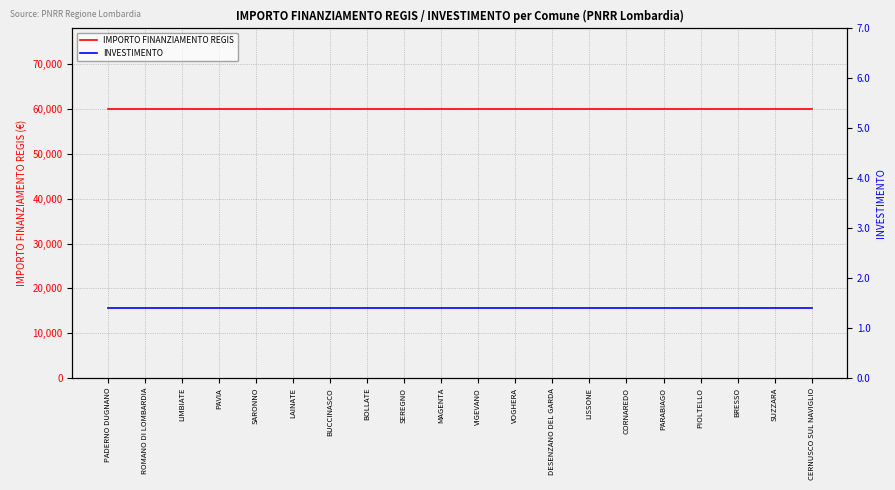

True or false: INVESTIMENTO has more than 2 points higher than both neighbors.

False